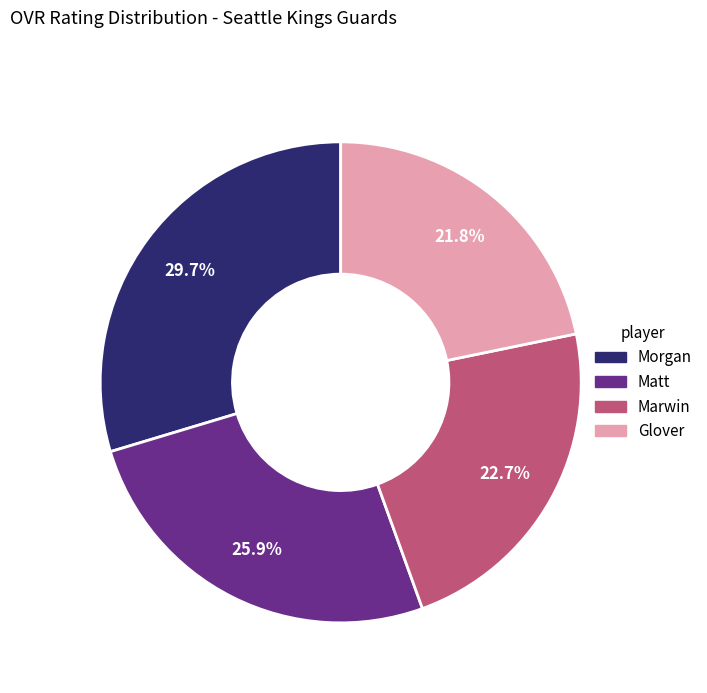

True or false: Marwin accounts for 23% of the total.

True